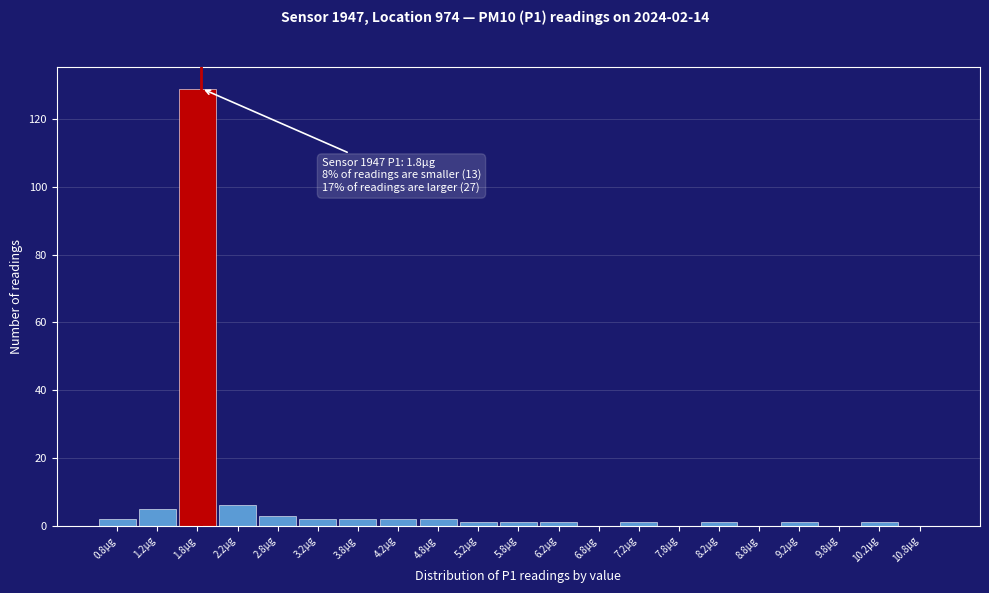

Which range on the x-axis has the tallest bar?

1.5 to 2.0